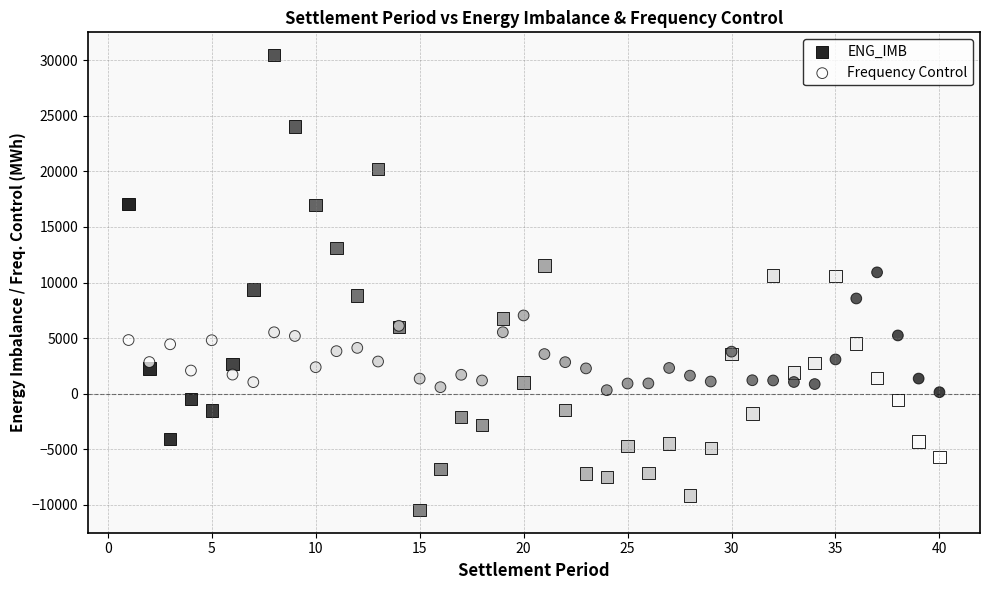

Which series contains the highest Y value?

ENG_IMB